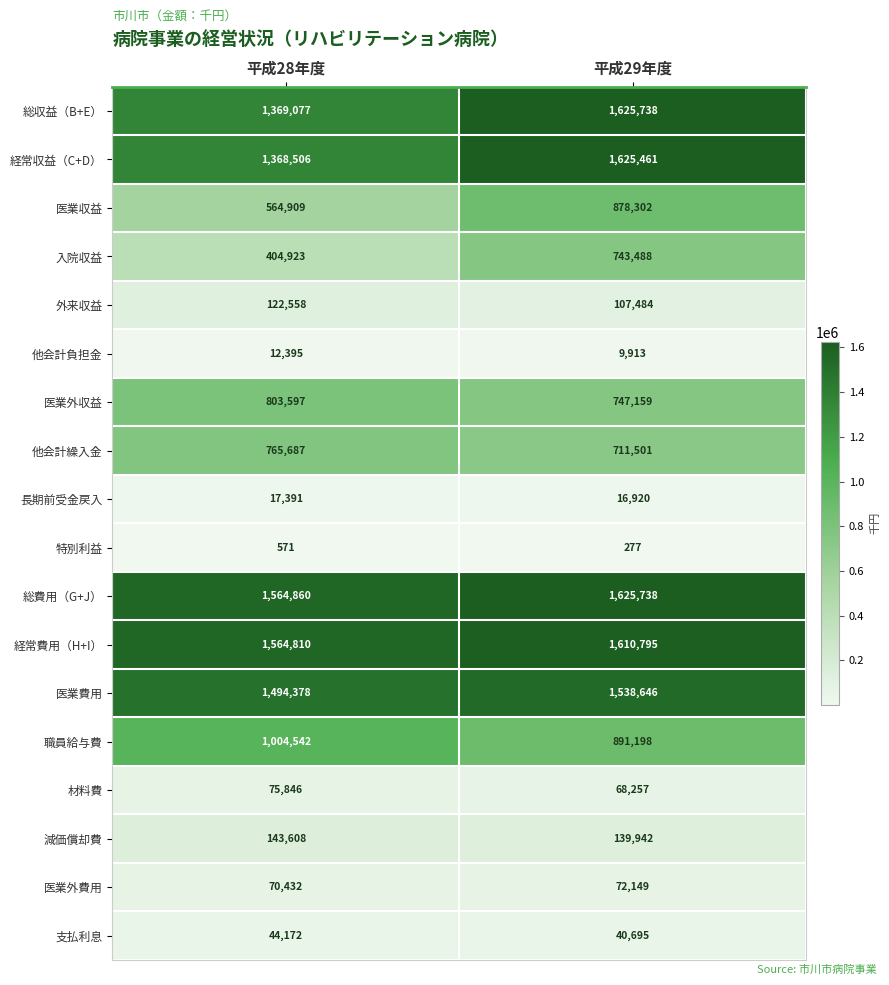

Which category has the highest value across all series?

平成29年度